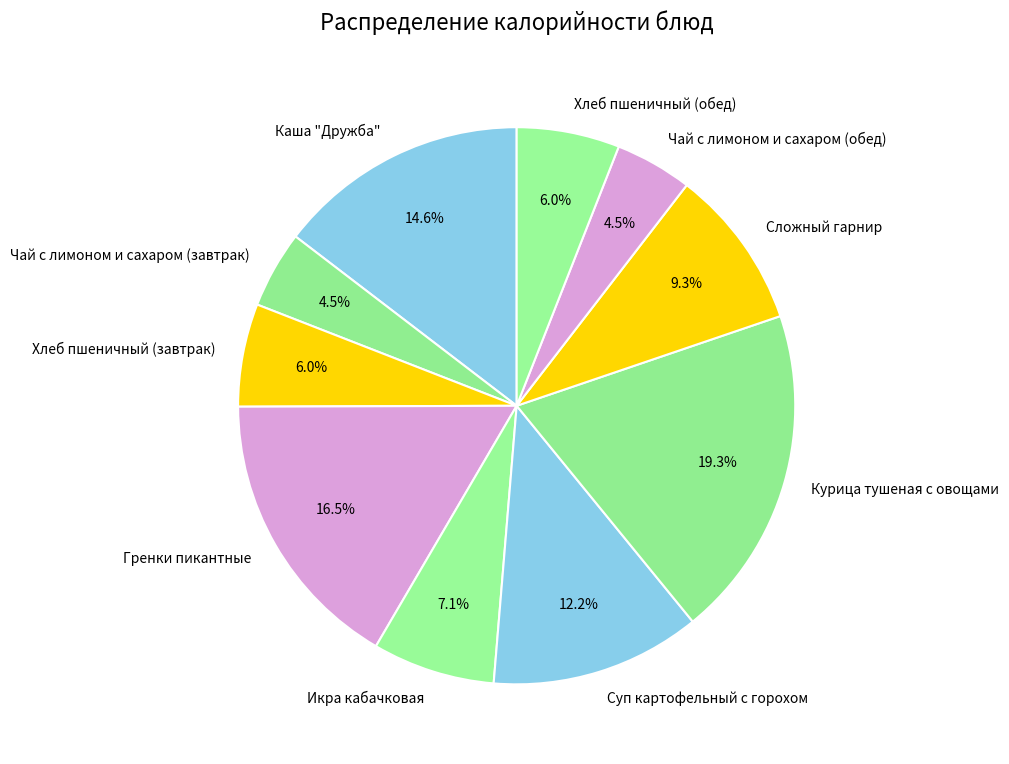

What is the largest slice in the pie chart?

Курица тушеная с овощами